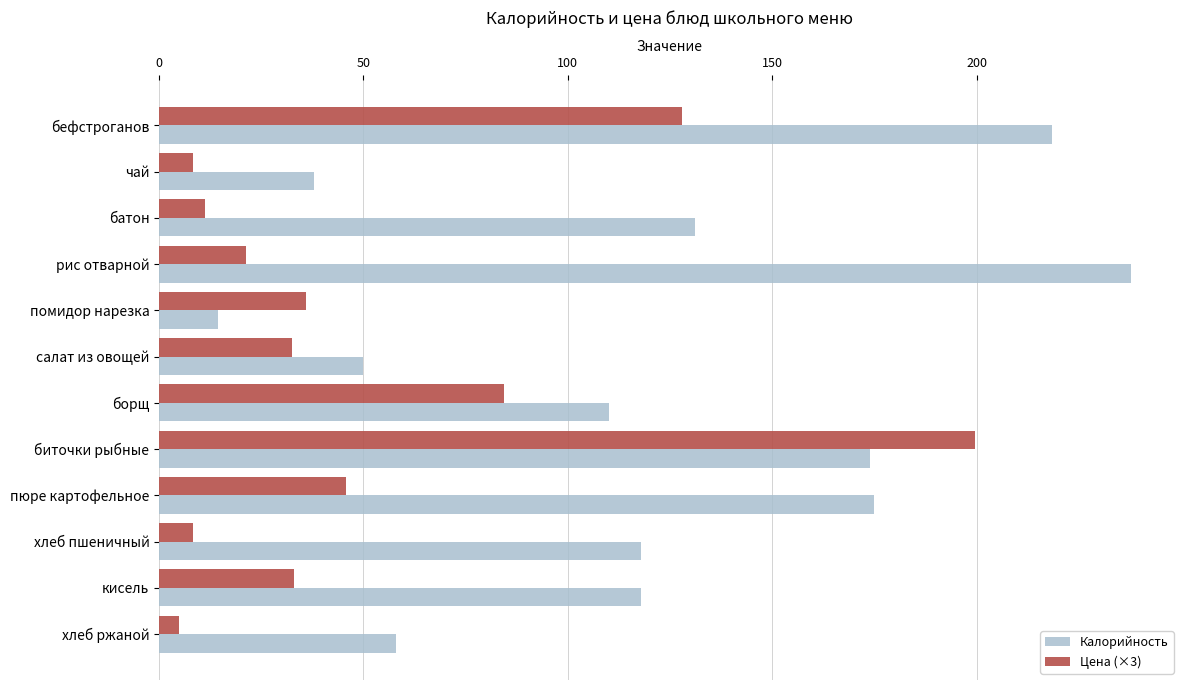

Rank the series at чай from highest to lowest value.

Калорийность, Цена (×3)